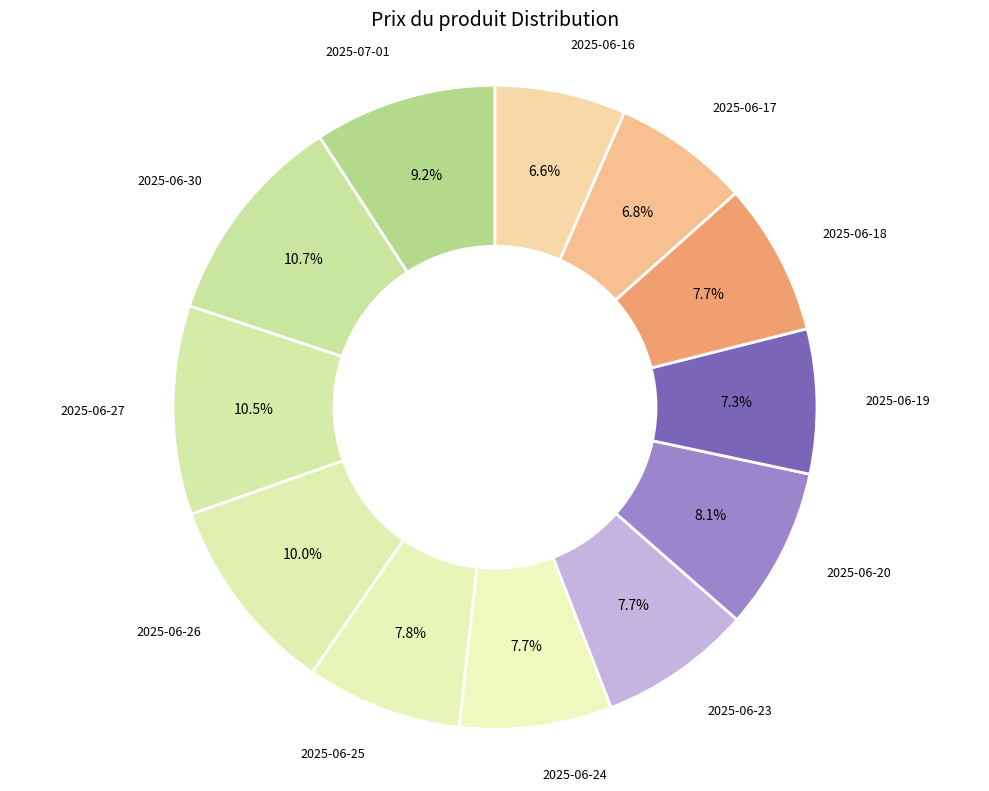

How many segments does this pie chart have?

12